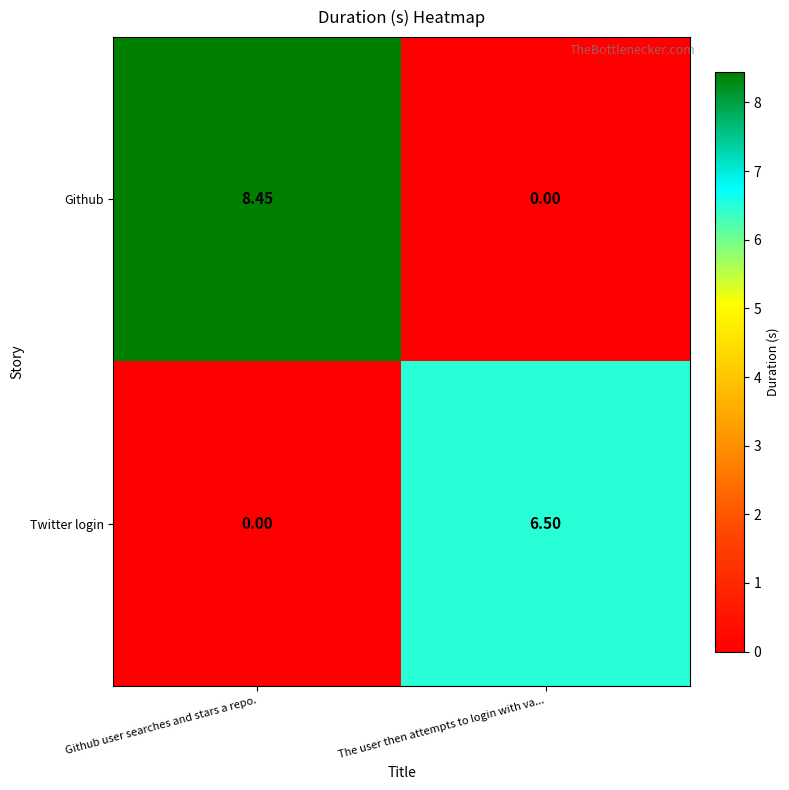

At which category does the chart reach its peak across all series?

Github user searches and stars a repo.